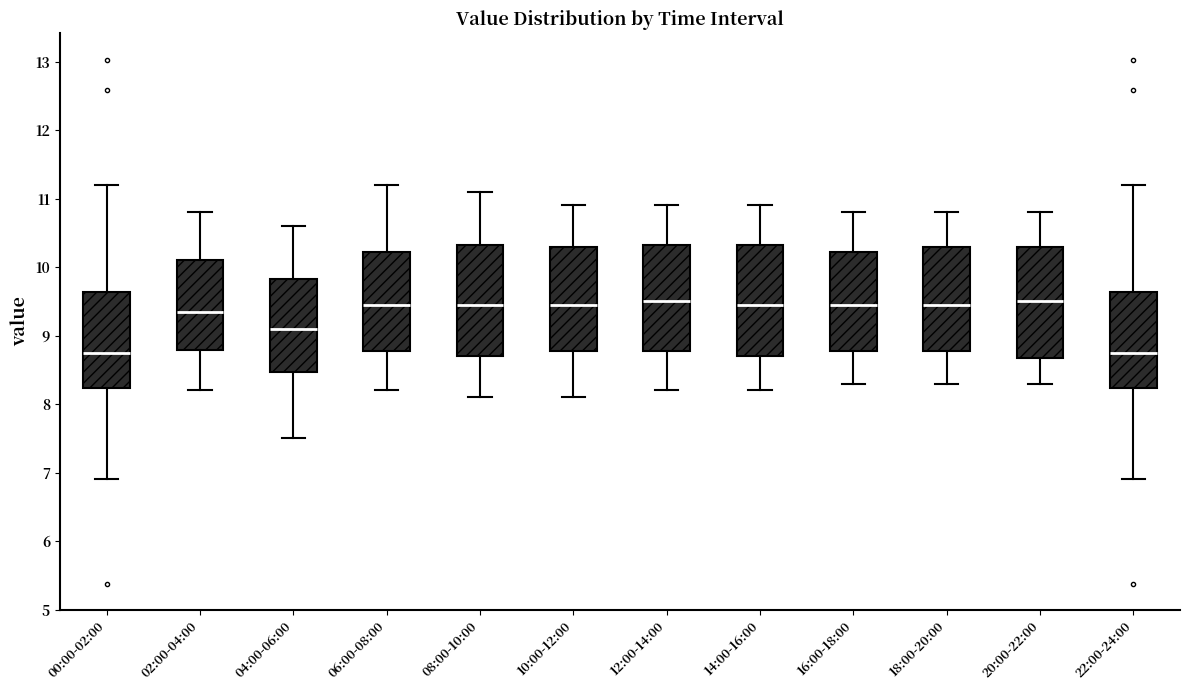

Where does the lower whisker of the box for 14:00-16:00 end on the y-axis? The values are not printed on the chart, so give them approximately, as read against the axis.

8.2